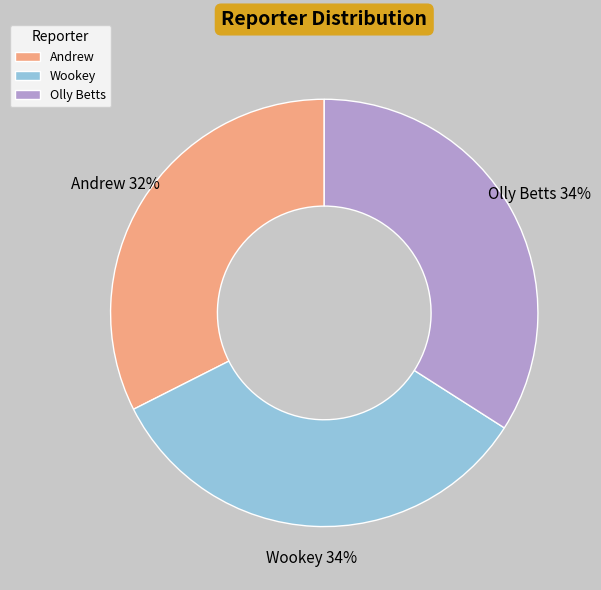

To the nearest percent, what is the average slice percentage?

33%